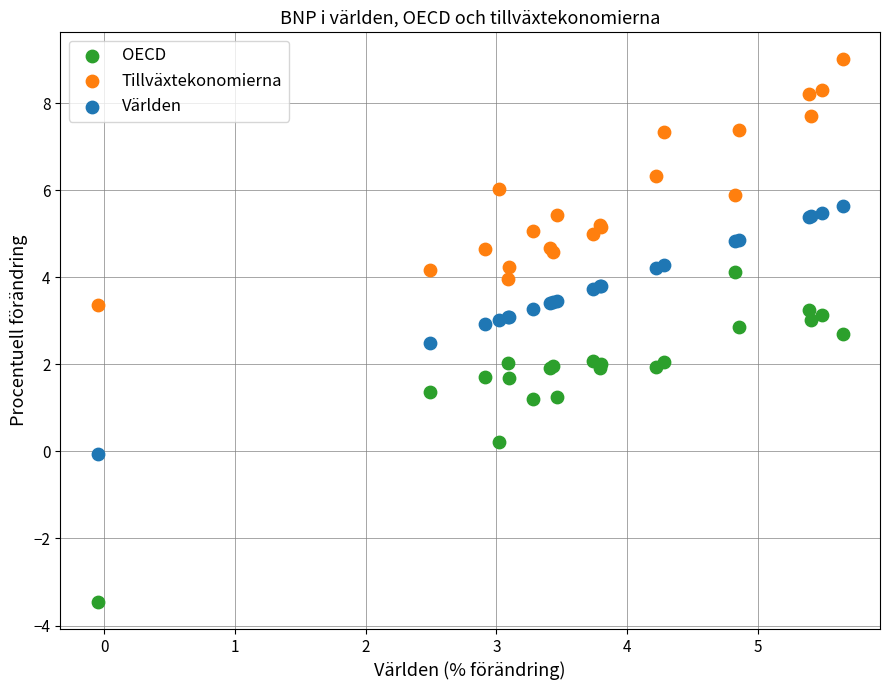

Which series has the widest spread of Y values?

OECD